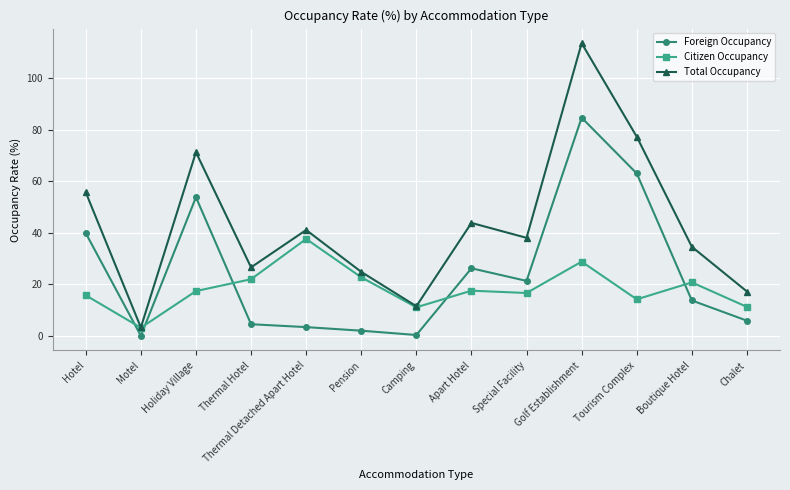

How many lines are shown in the chart?

3